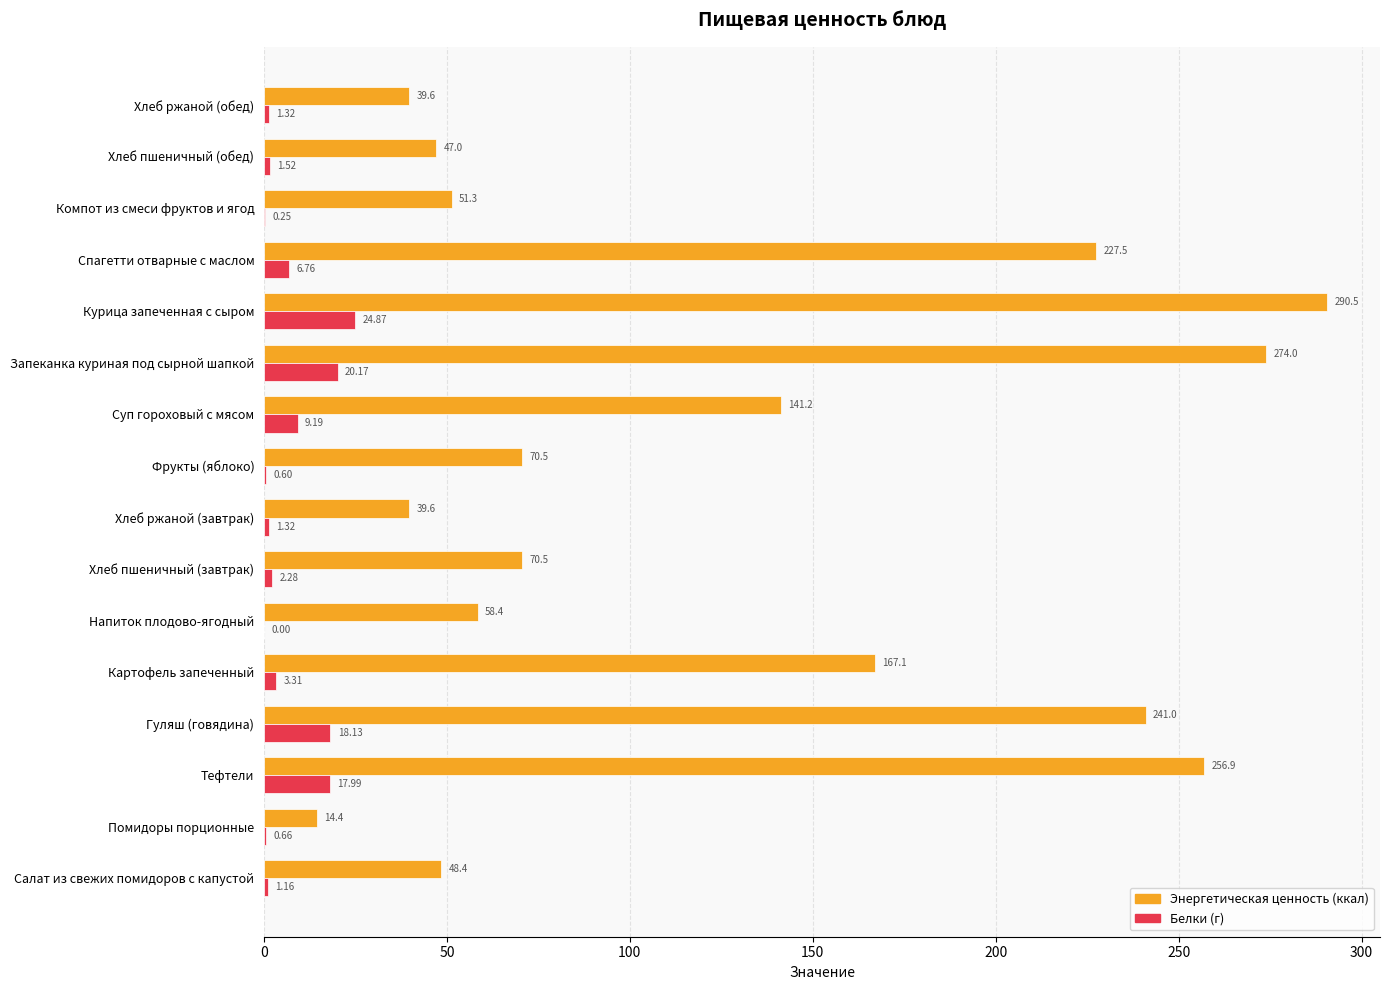

Which series changed the most between Салат из свежих помидоров с капустой and Хлеб пшеничный (завтрак)?

Энергетическая ценность (ккал)